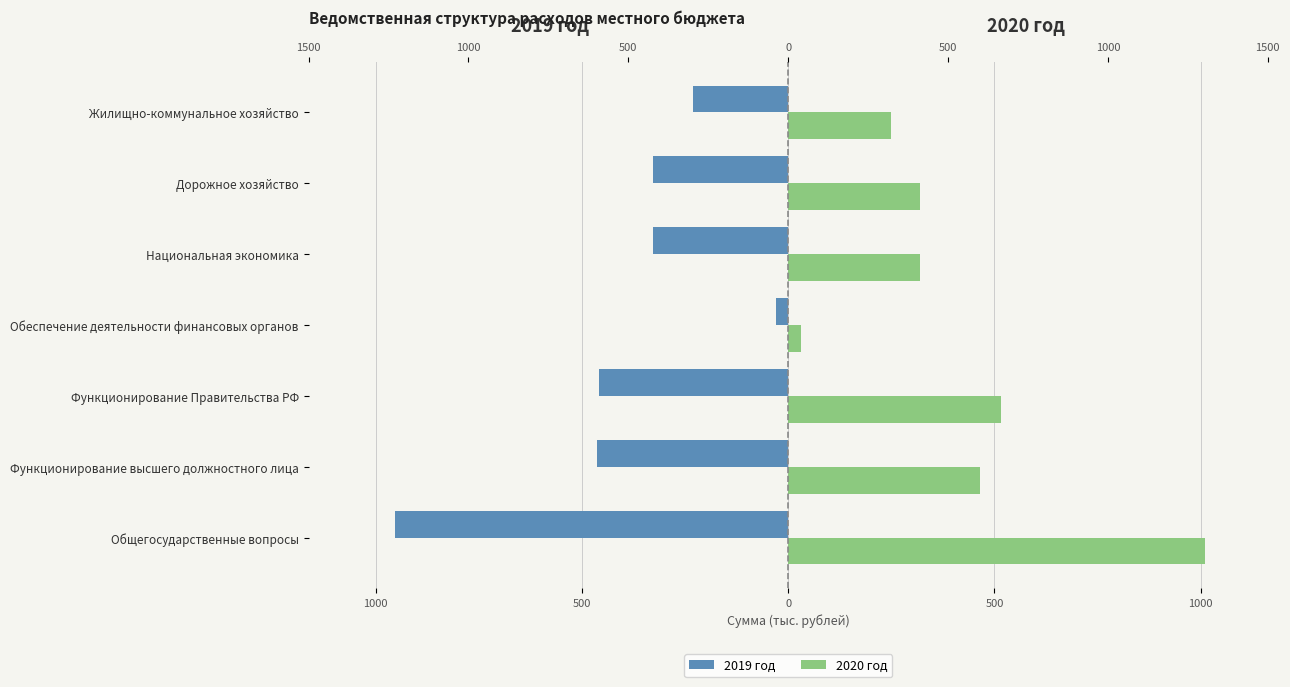

How many bars are there in each group?

2